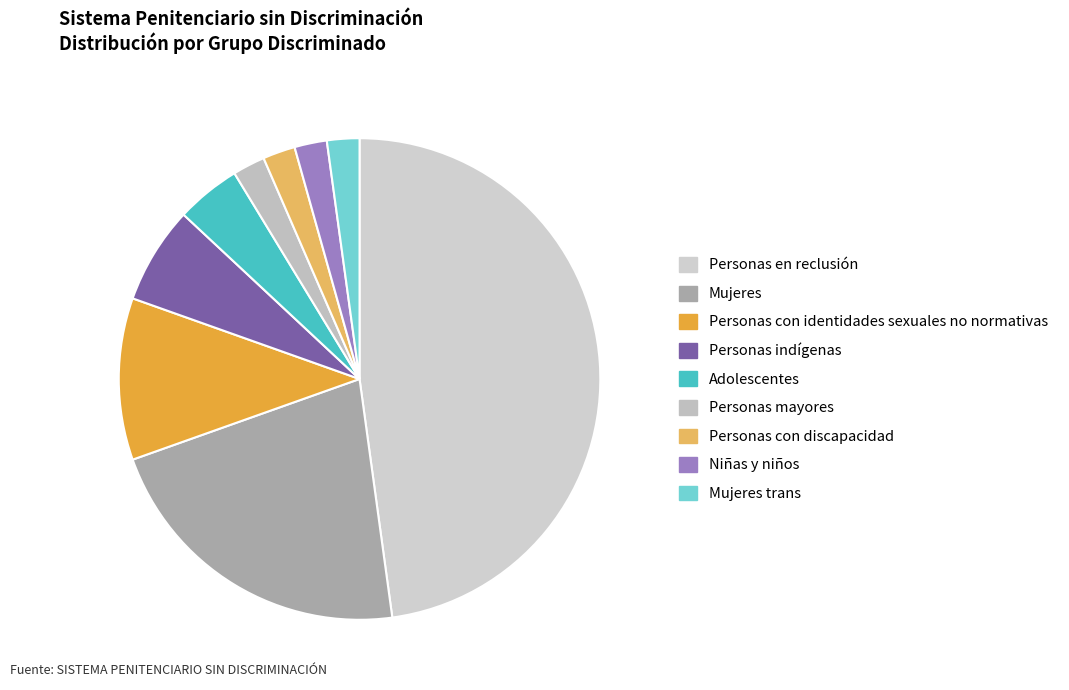

How many slices are in this pie chart?

9